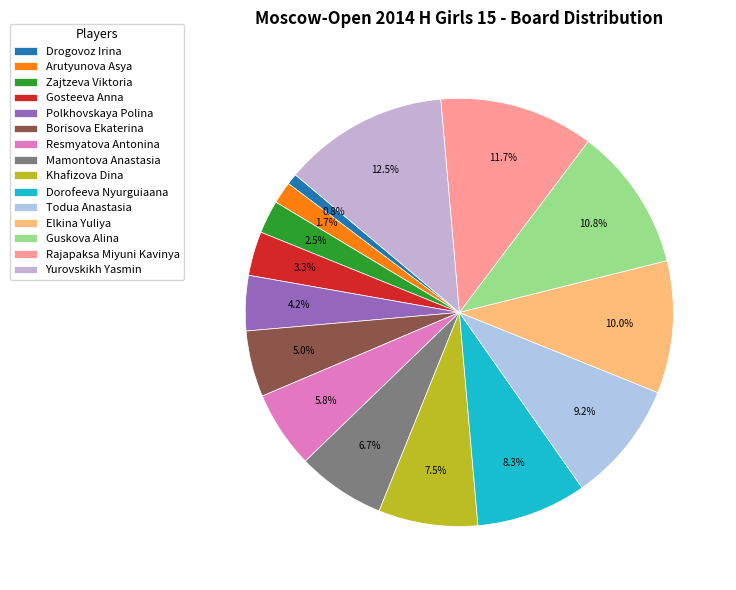

How many slices are in this pie chart?

15